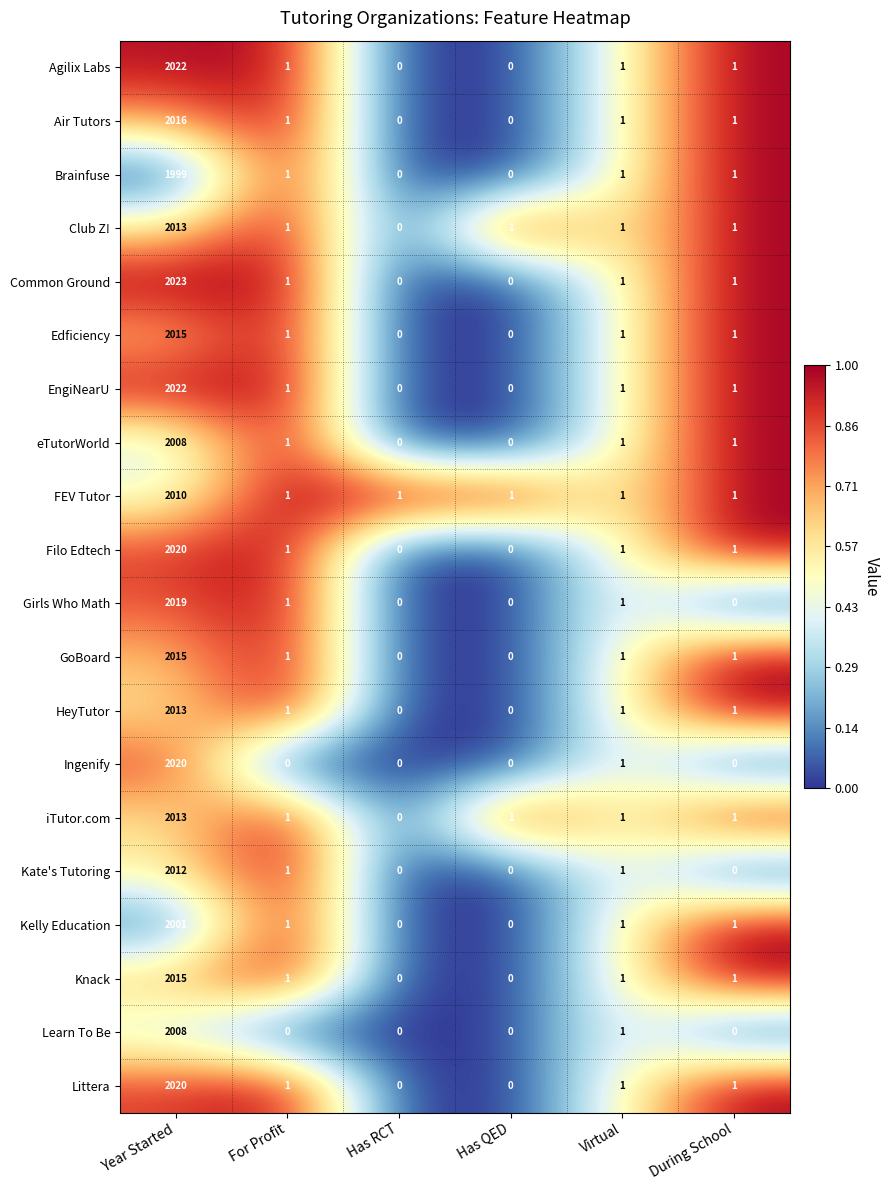

Is it true that Learn To Be equals 1 at Virtual?

True